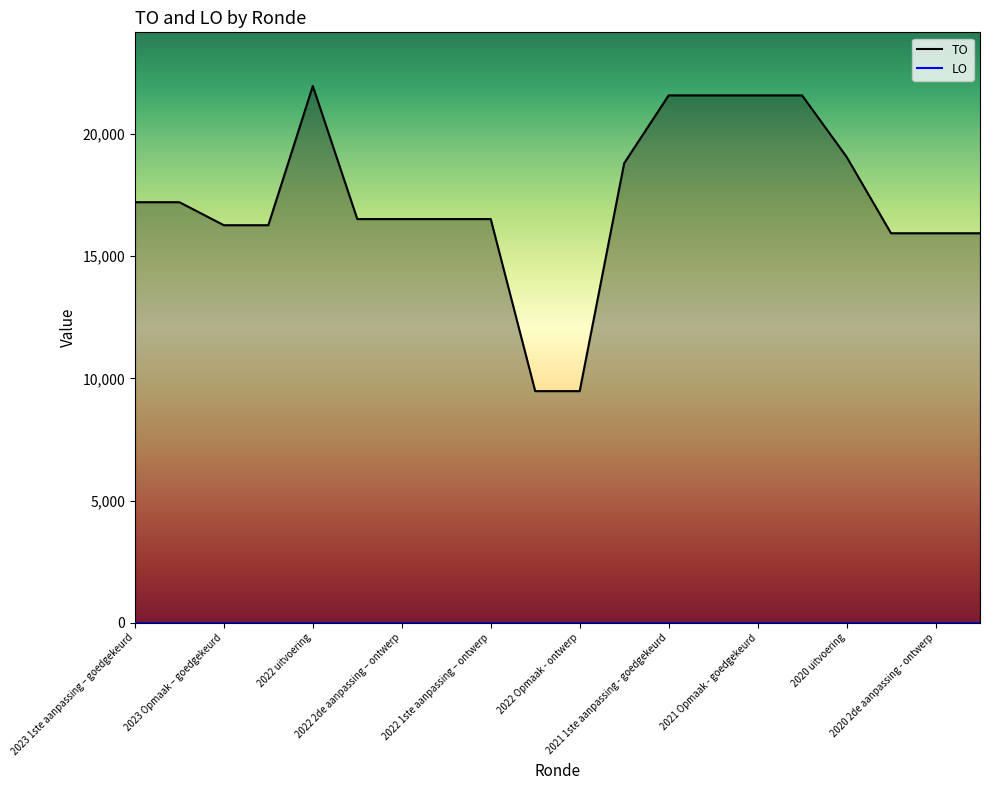

What is the sum of the values at 2020 uitvoering and 2022 Opmaak - ontwerp?

28544